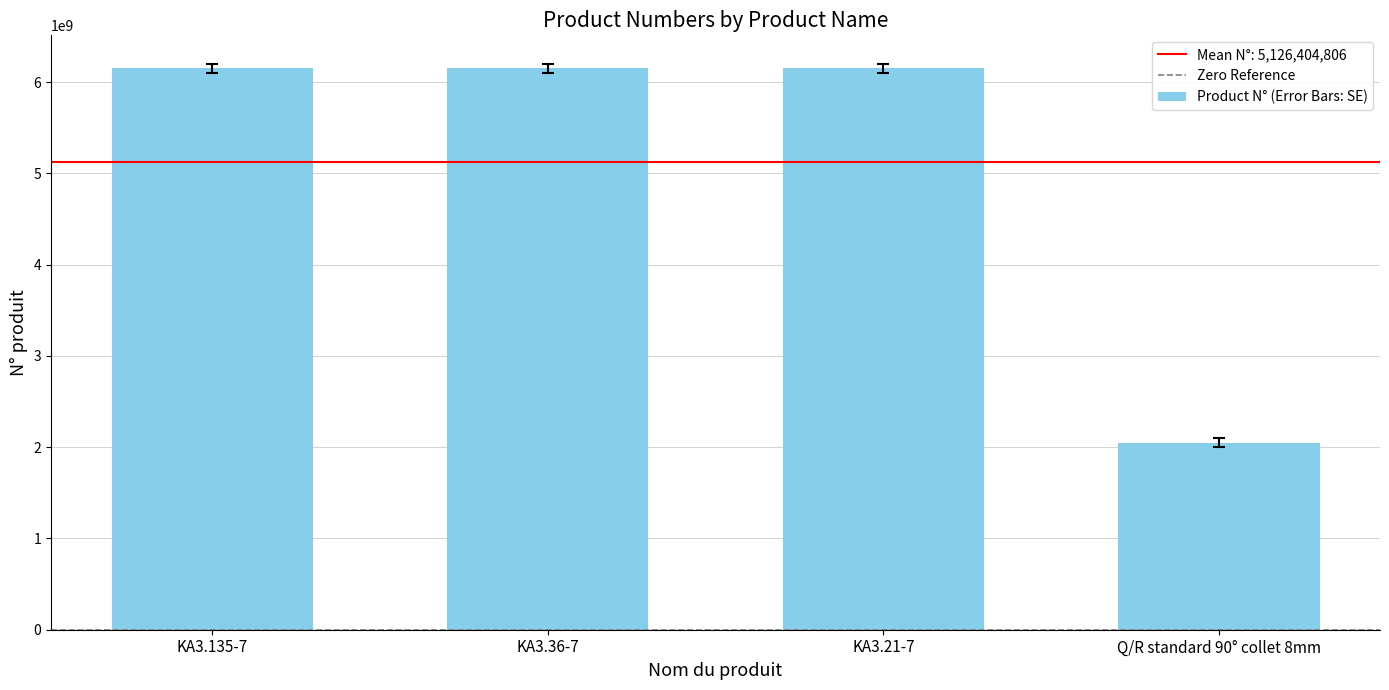

How many categories are shown in the chart?

4